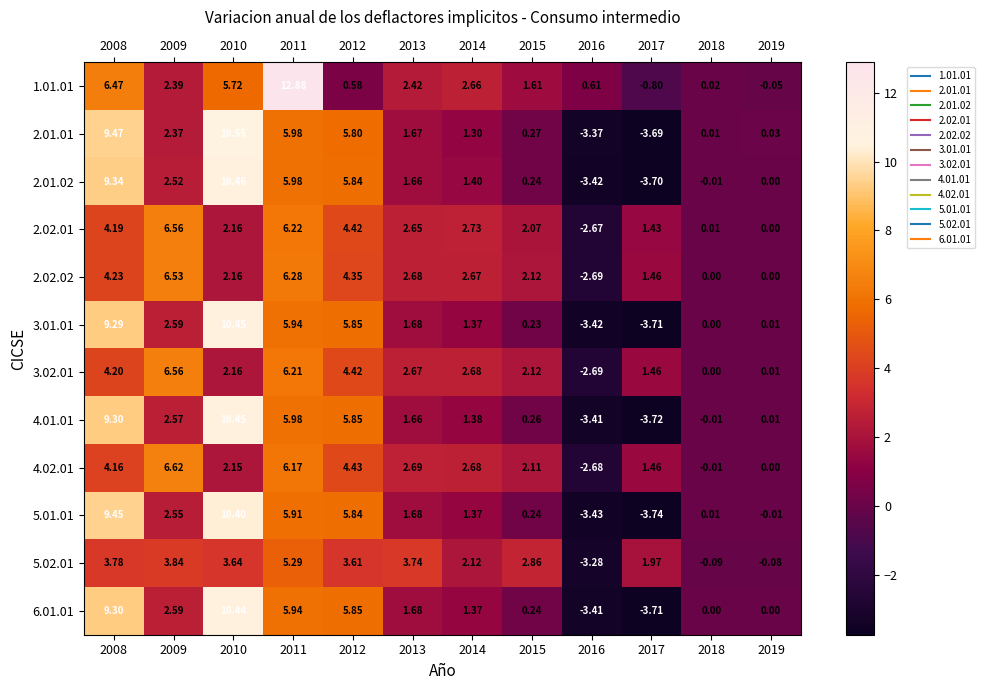

Is the value of 6.01.01 at 2018 greater than the value of 5.02.01 at 2013?

No